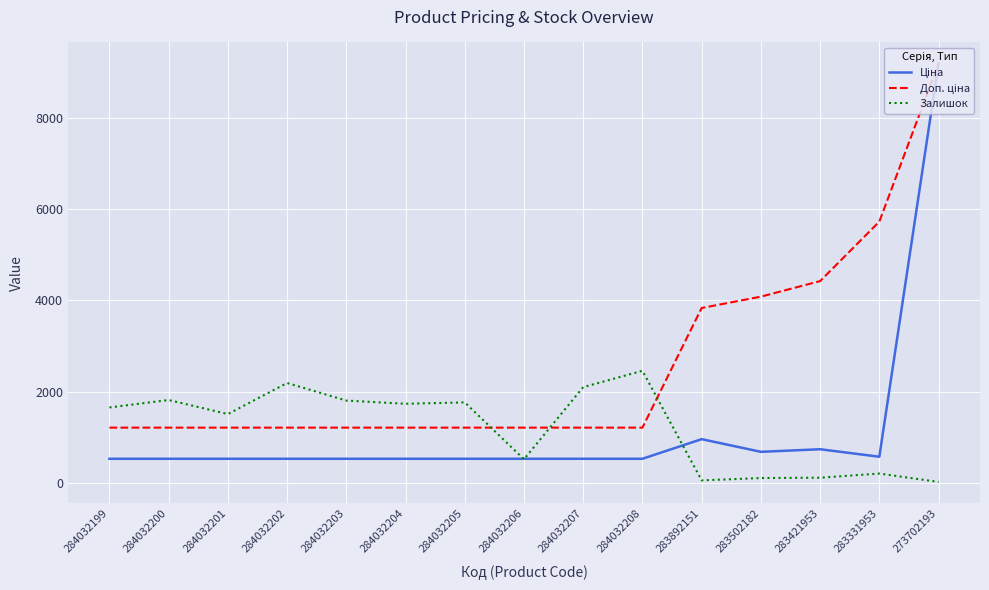

Where is the first local minimum for Залишок?

284032201